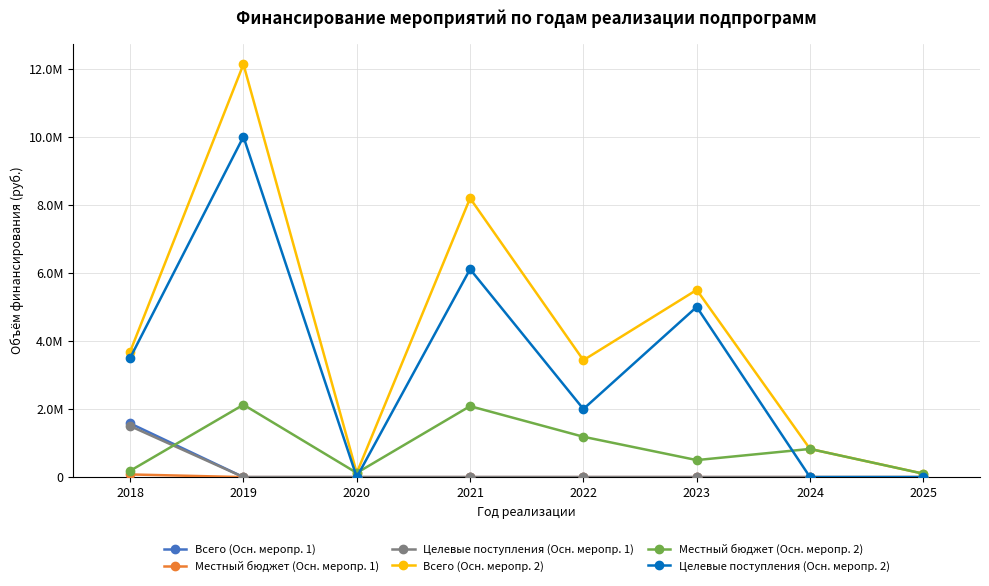

Does the chart have visible grid lines?

Yes